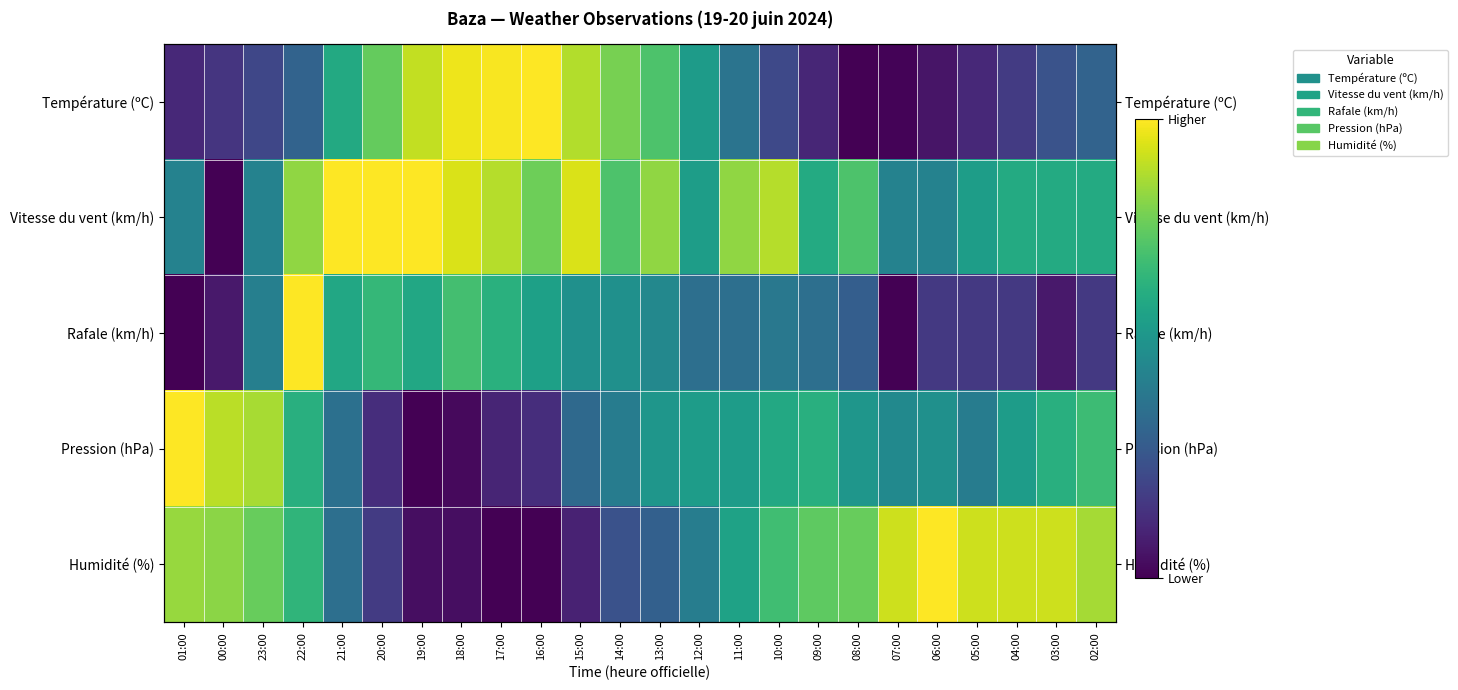

Count the number of data series in this chart.

5